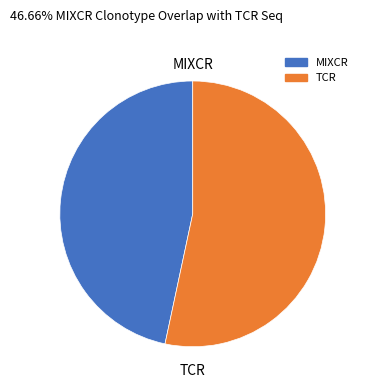

Count the number of slices in the pie.

2